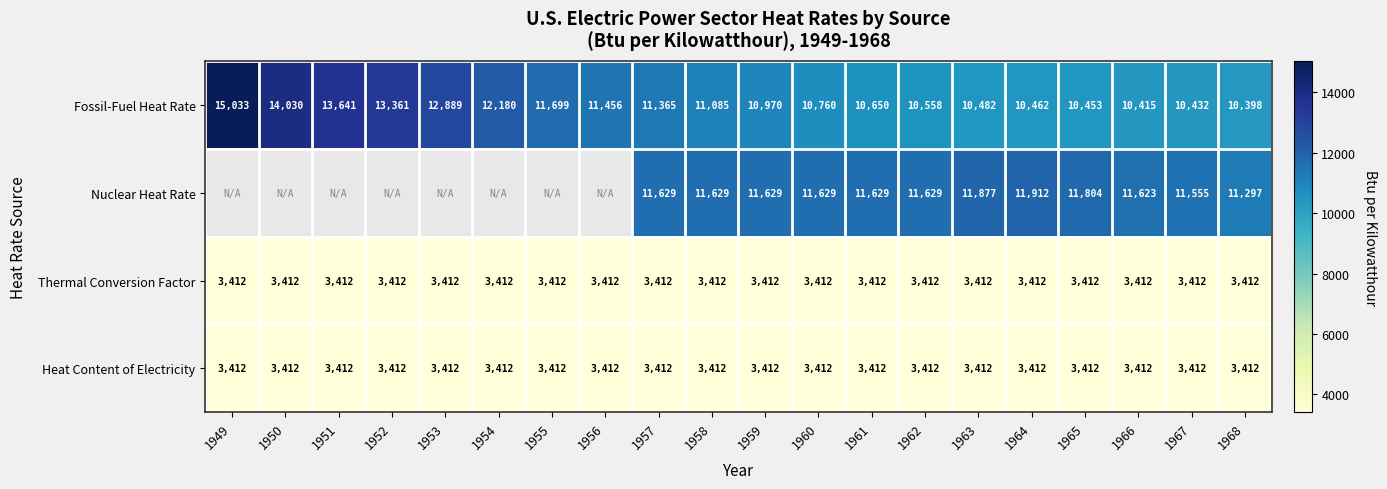

How many distinct data groups are displayed?

4